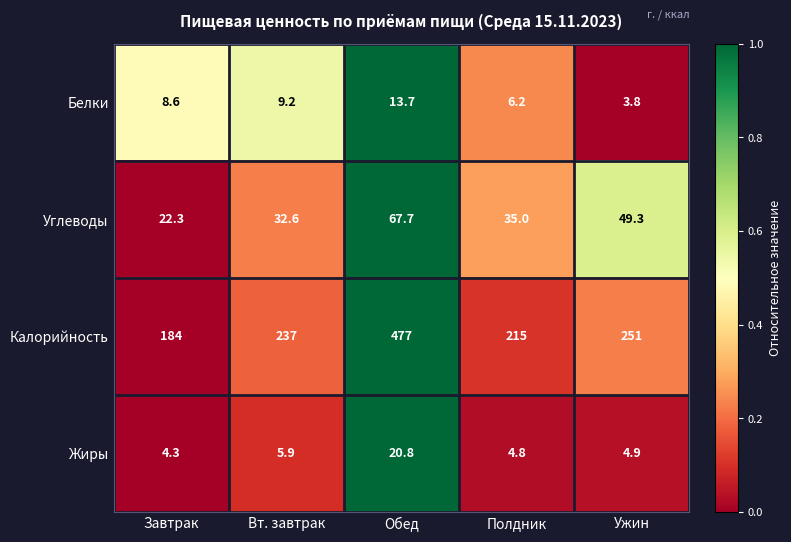

Rank the series by their maximum value, from lowest to highest.

Белки, Жиры, Углеводы, Калорийность